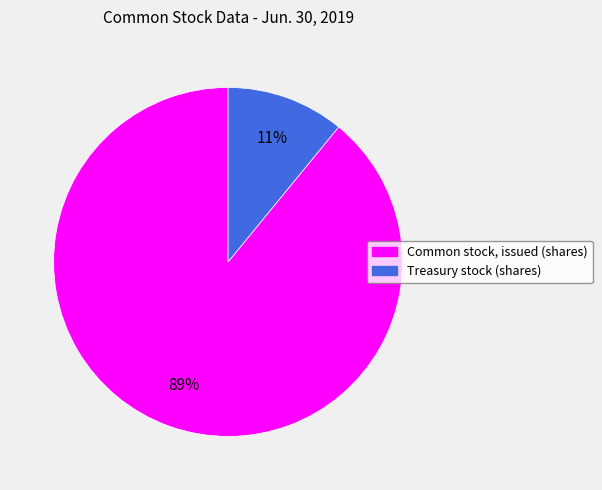

Which category has the smallest portion of the pie?

Treasury stock (shares)